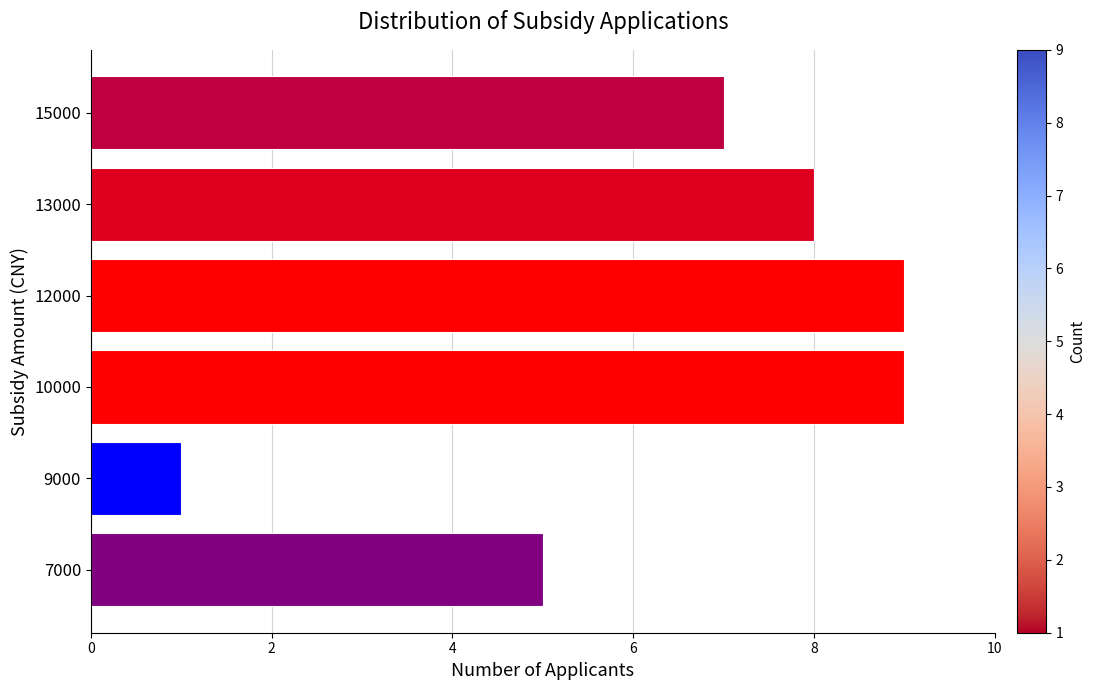

Does the chart contain stacked bars?

No